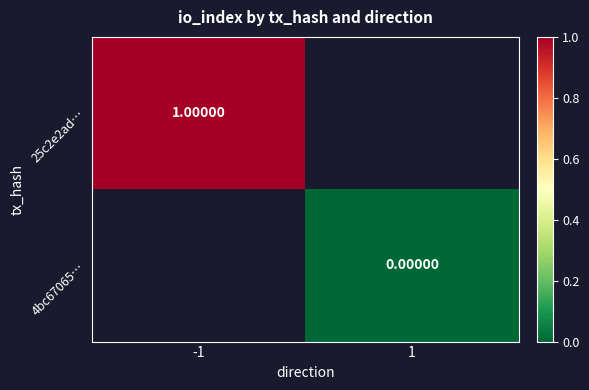

What is the minimum value for 25c2e2ad…?

1.0